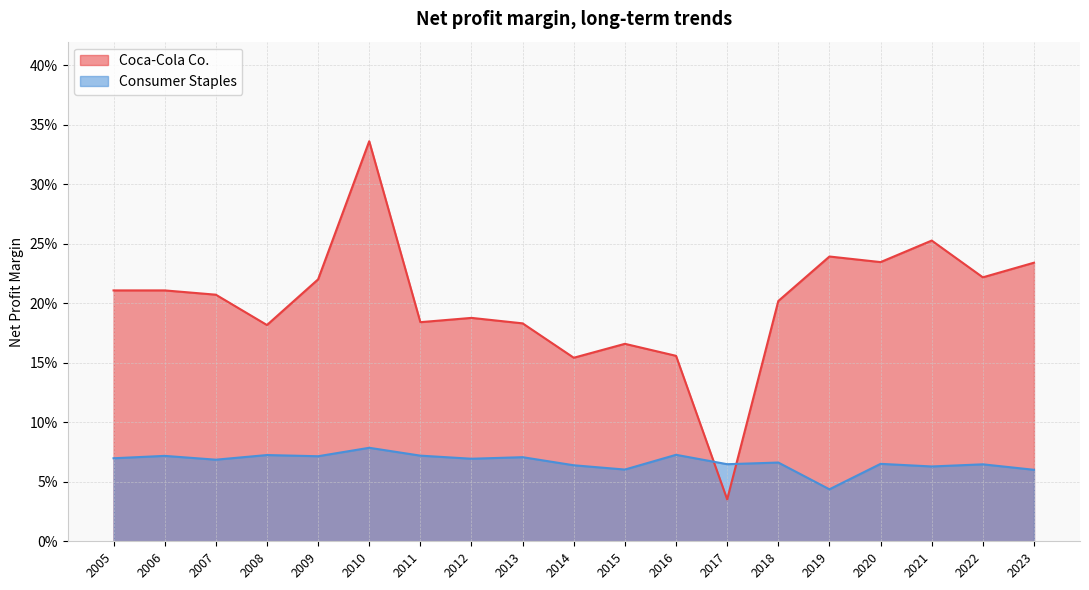

At which label does Coca-Cola Co. reach its peak?

2010